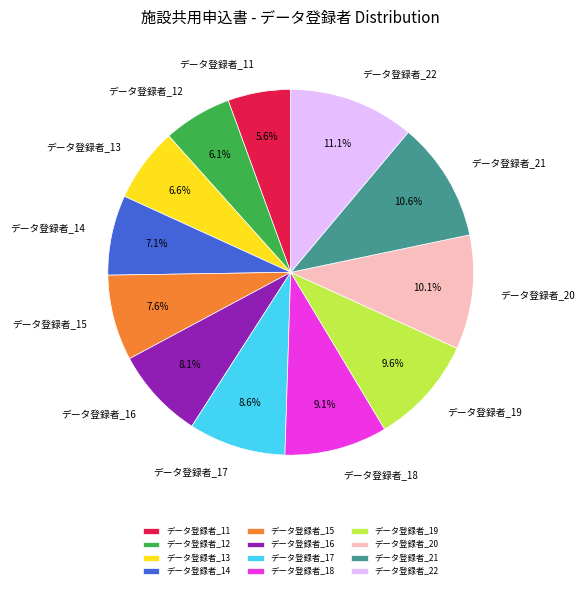

Count the number of slices in the pie.

12